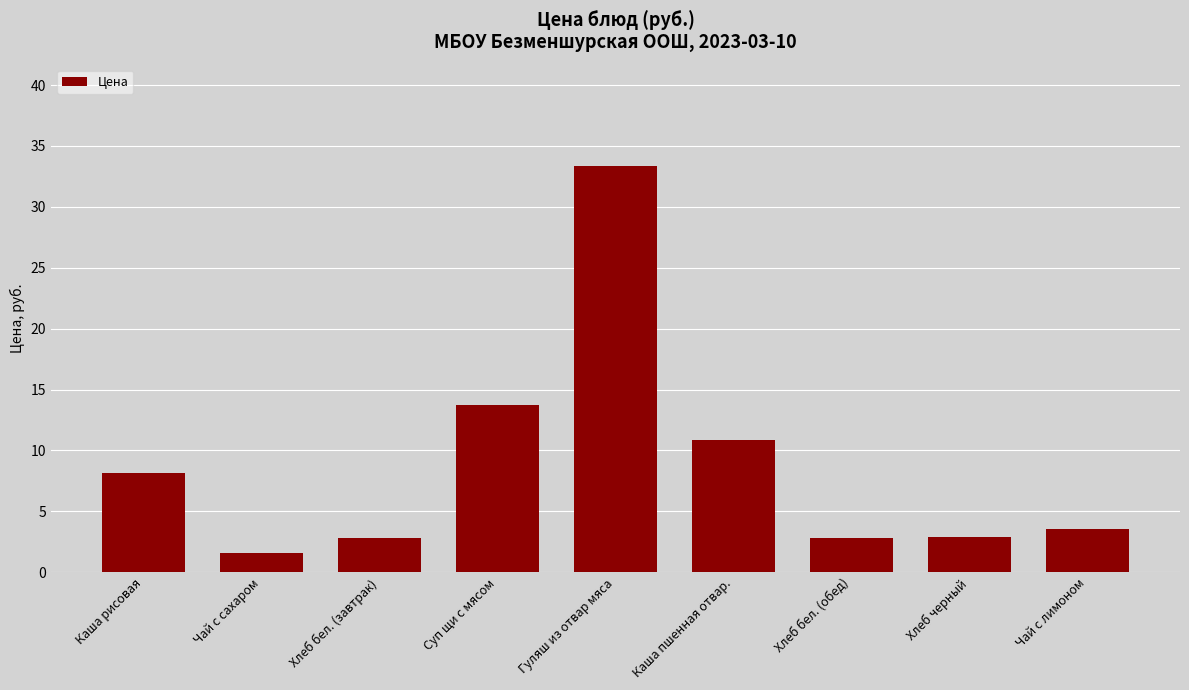

What is the average value?

8.8